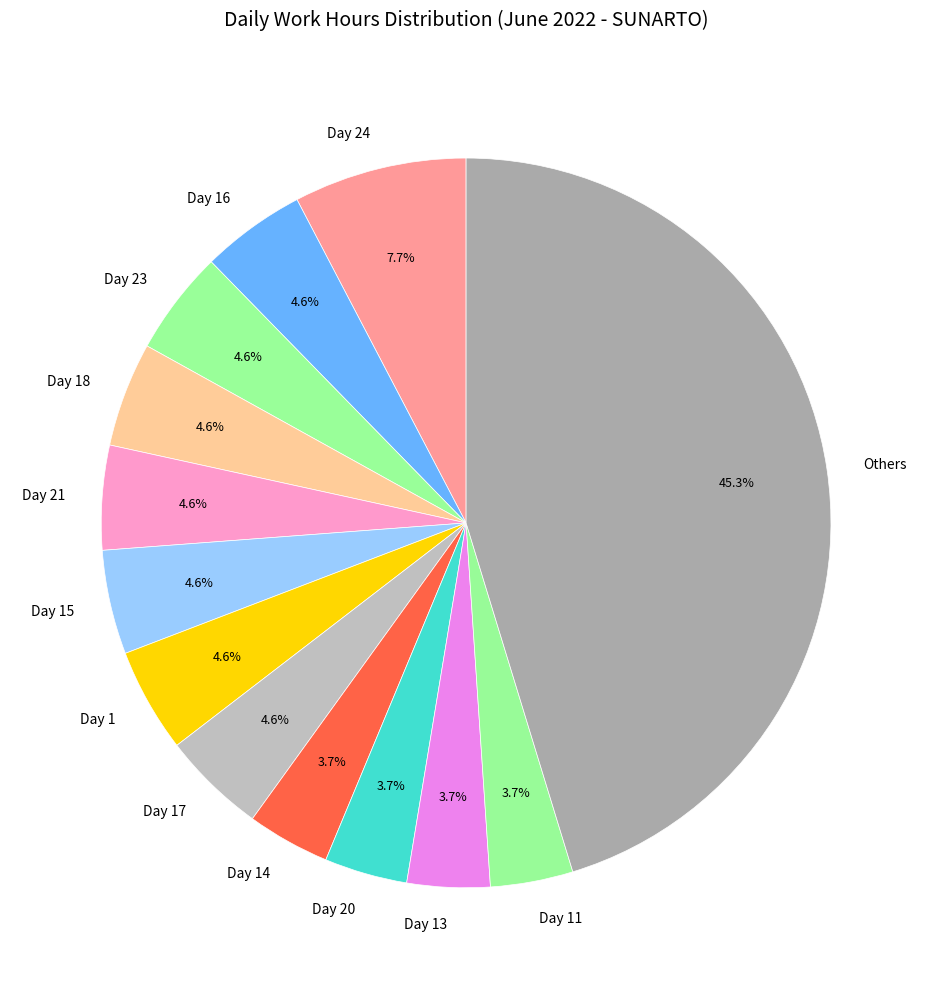

The Day 14 slice represents 17% of the pie. True or false?

False